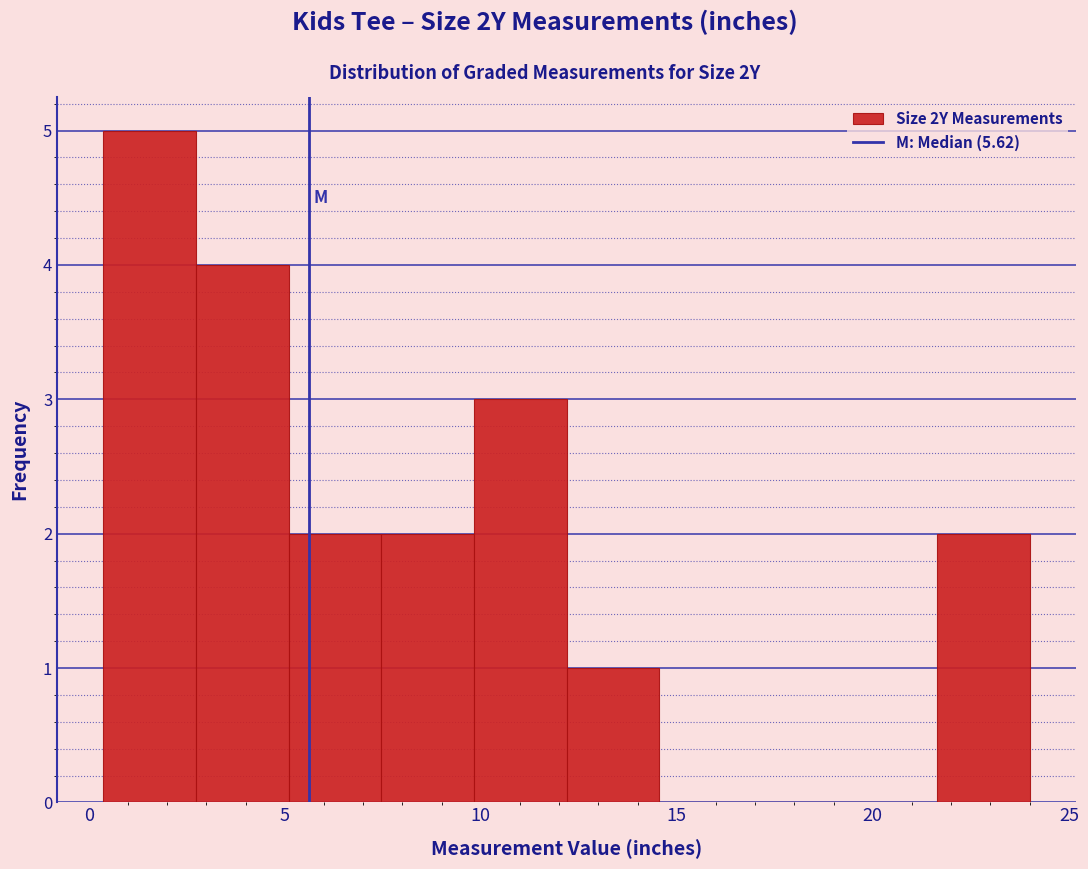

What is the height of the bar covering 10.0 to 12.0 on the x-axis? Neither the bar edges nor the heights are printed on the chart, so give them approximately, as read against the axes.

3